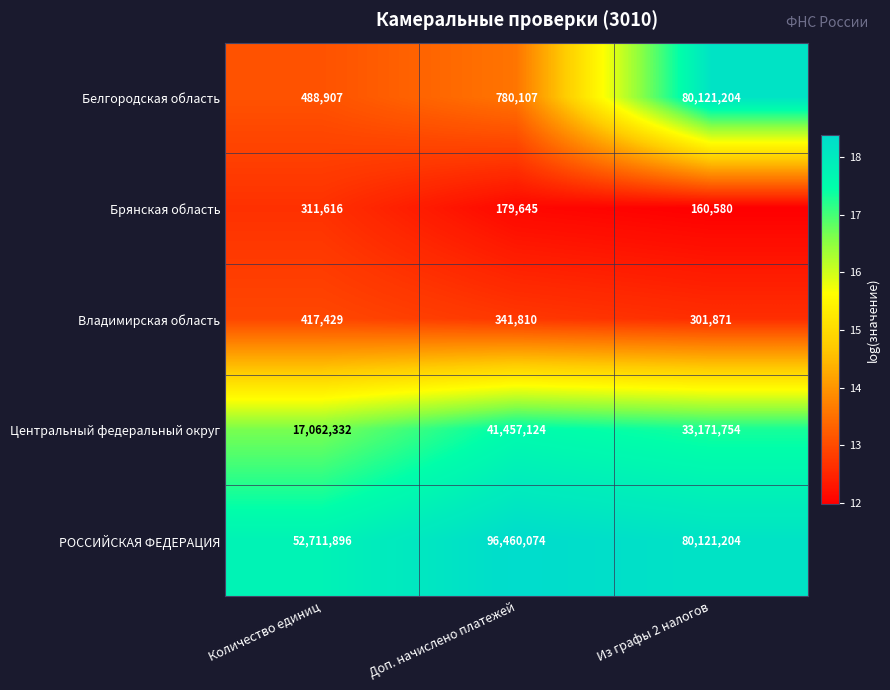

What is the difference between the highest and lowest values at Количество единиц?

52400280